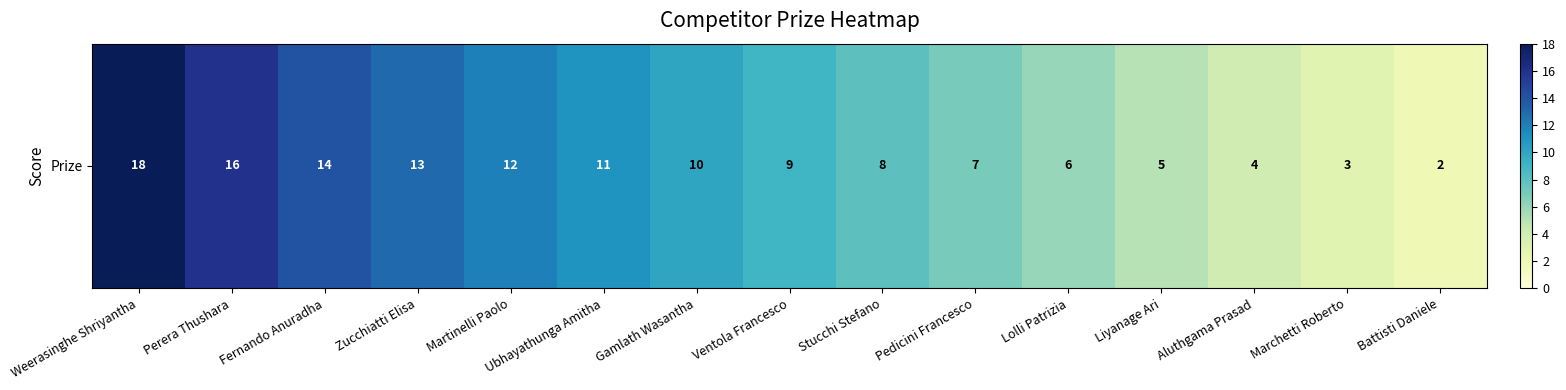

What is the difference between the maximum and minimum values?

16